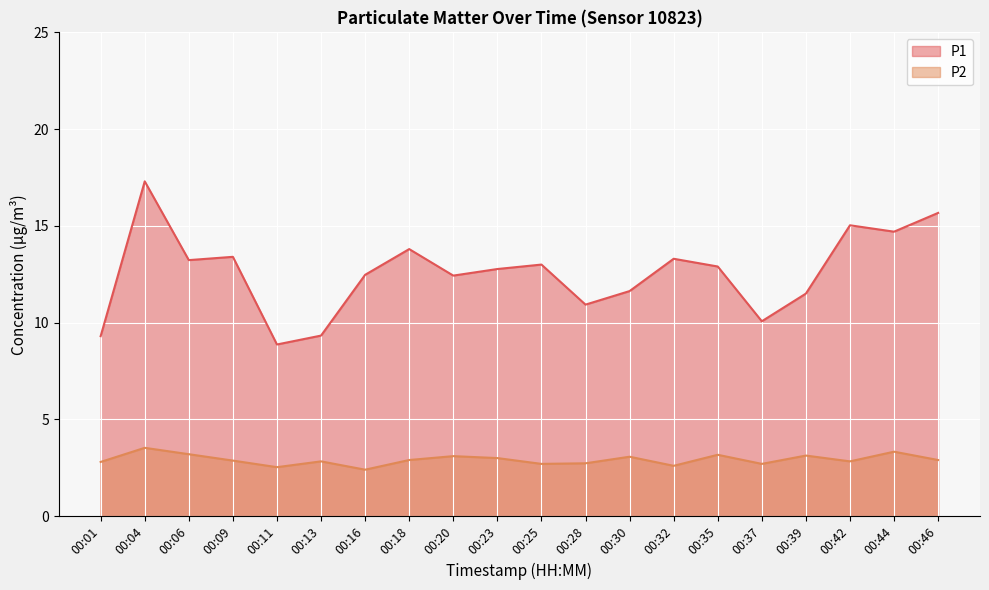

What is the value of the P2 point at the 9th from the left?

3.1